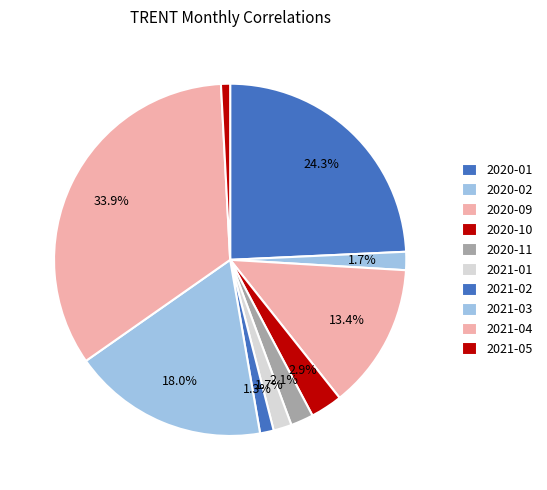

What percentage is the 2021-05 slice, to the nearest percent?

1%